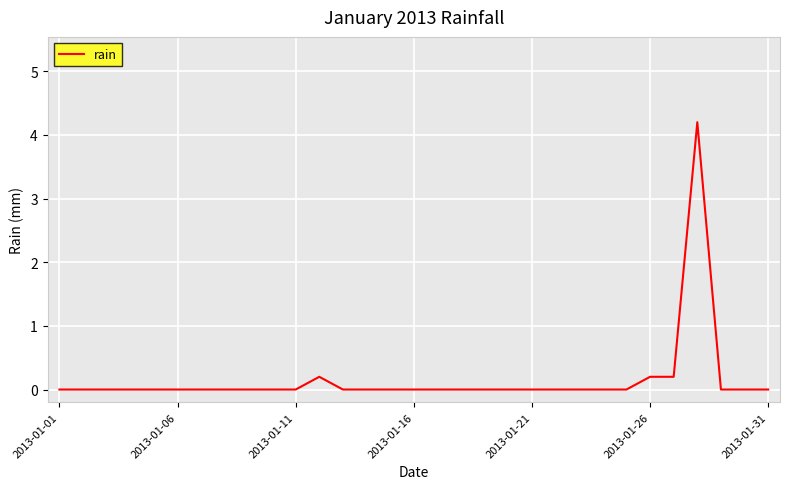

What is the difference between the maximum and minimum values?

4.2